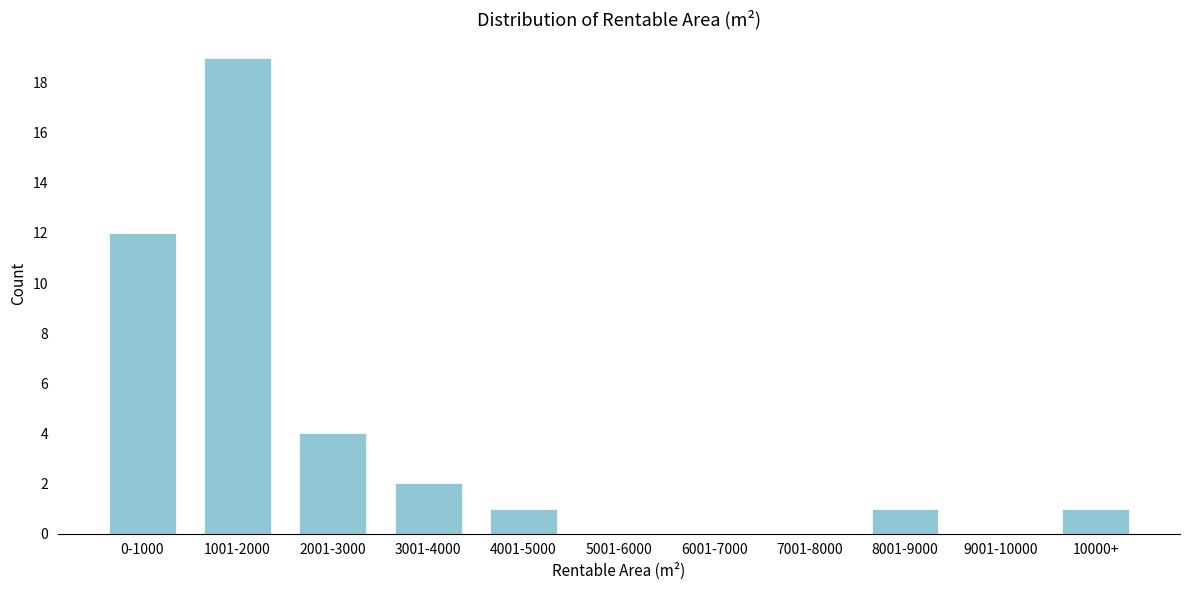

Reading left to right, what are all the values shown in this chart?

0-1000=12	1001-2000=19	2001-3000=4	3001-4000=2	4001-5000=1	5001-6000=0	6001-7000=0	7001-8000=0	8001-9000=1	9001-10000=0	10000+=1